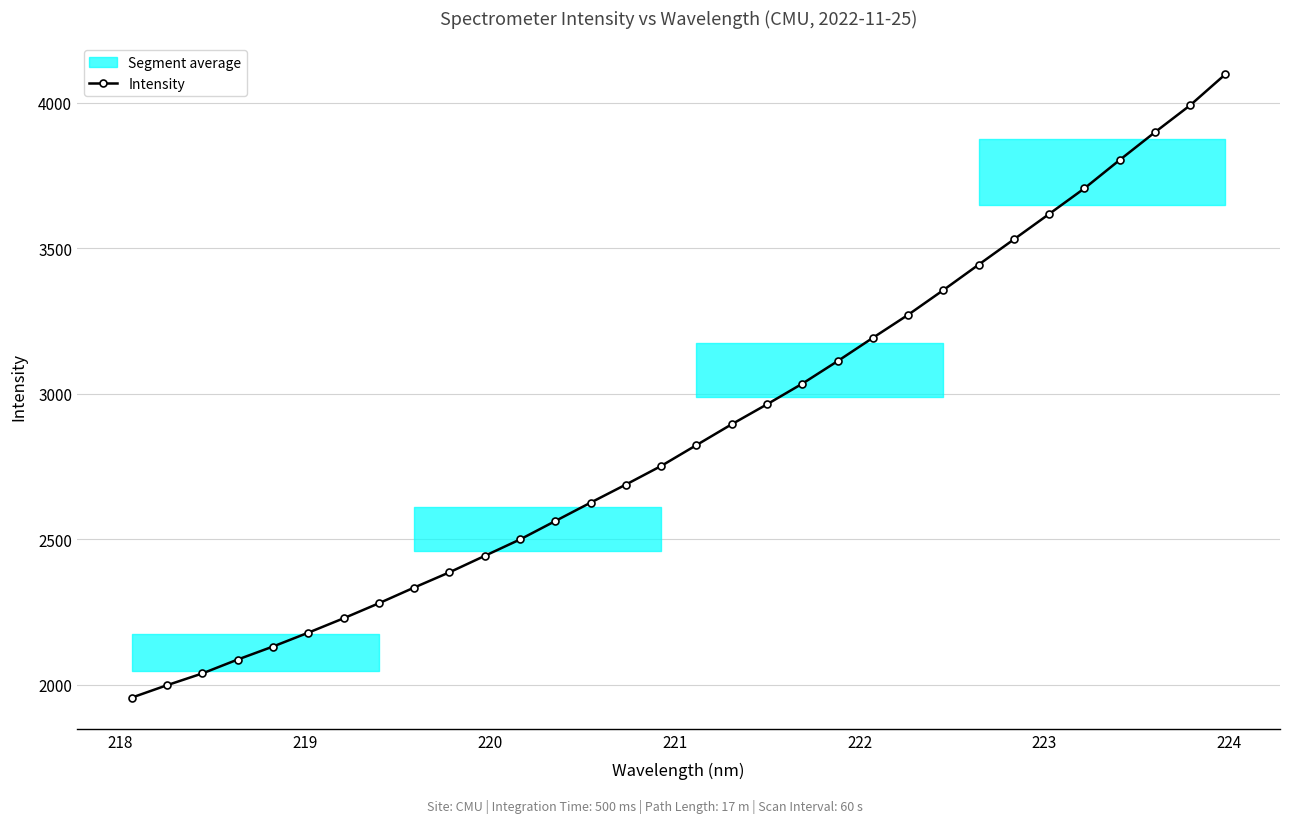

Count the number of values greater than 2823.

16